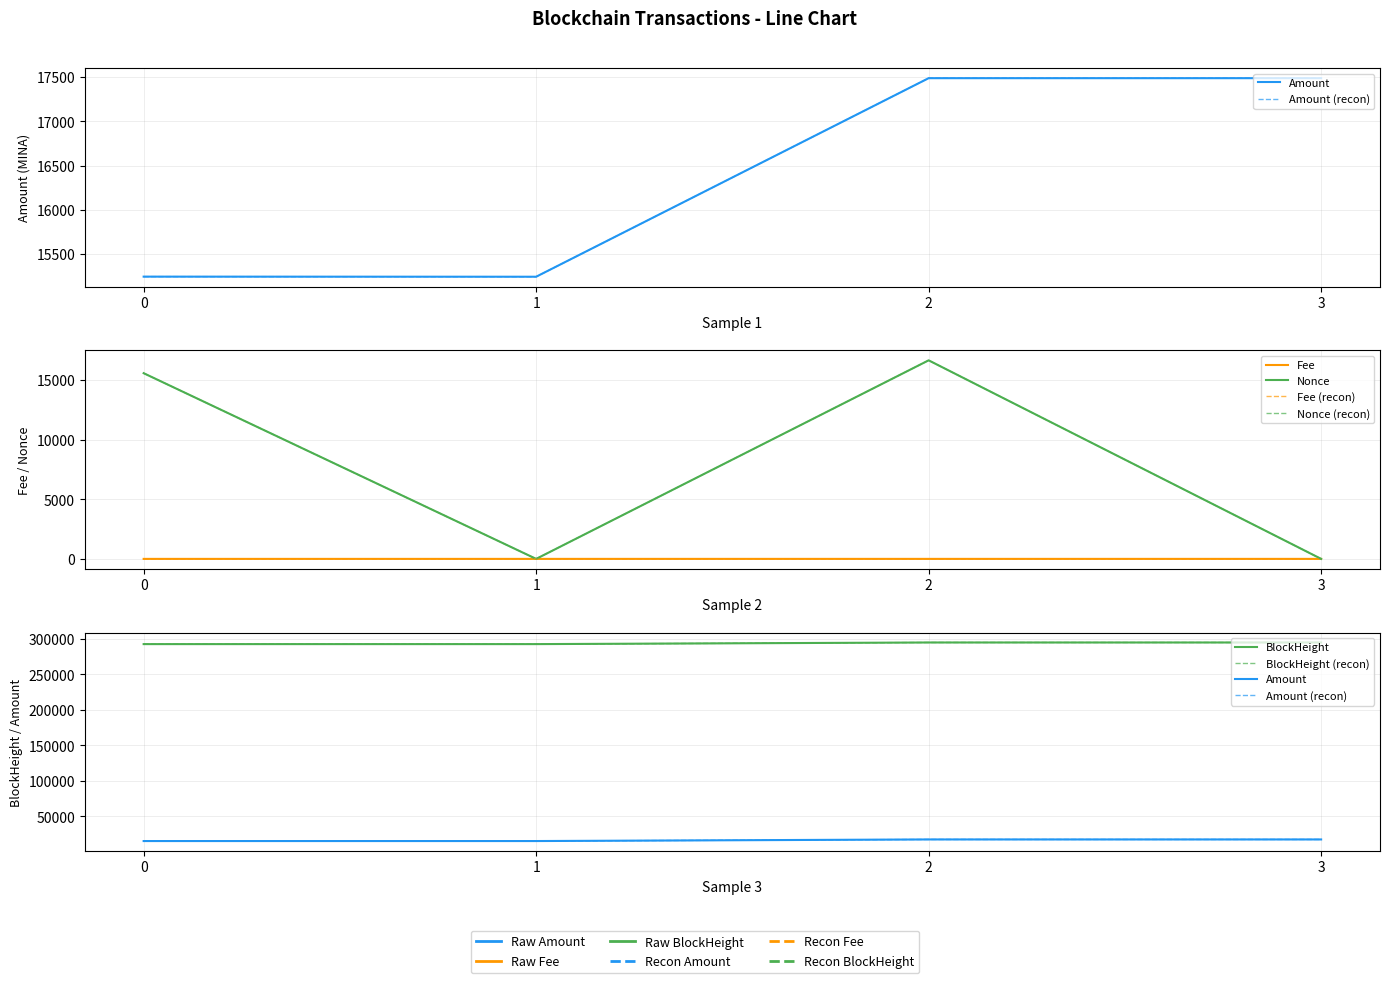

True or false: Fee and Amount cross at least once.

False